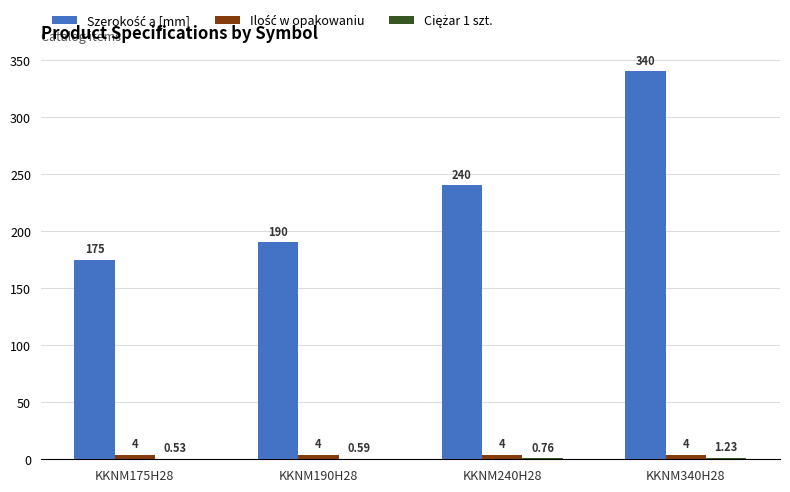

Count the number of data series in this chart.

3